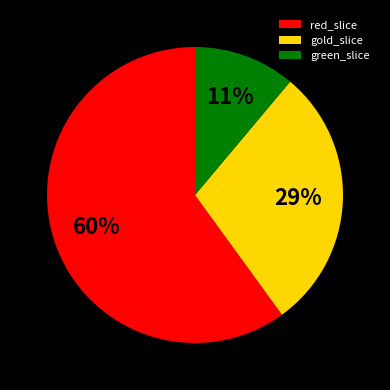

Is there a majority slice in this chart?

Yes